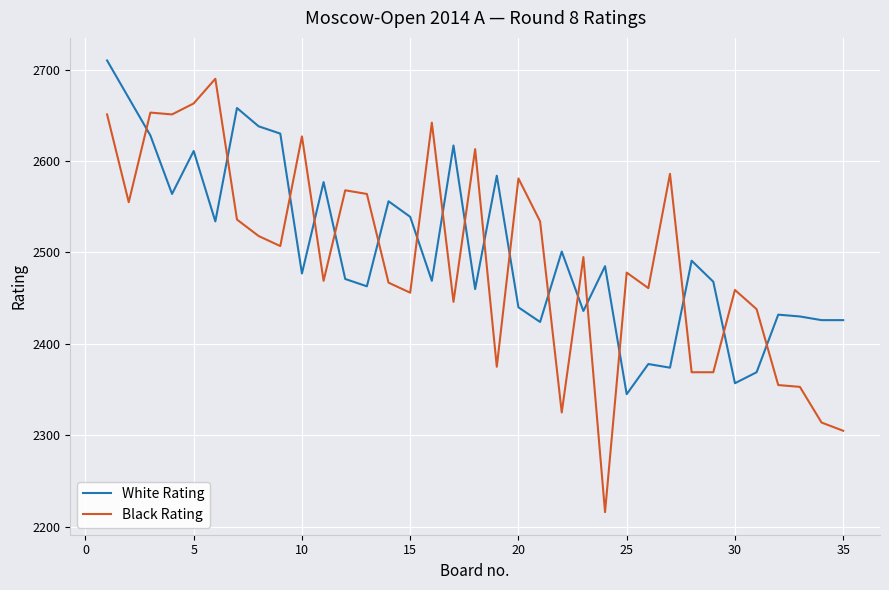

What is the difference between the second highest and second lowest values in the White Rating series?

312